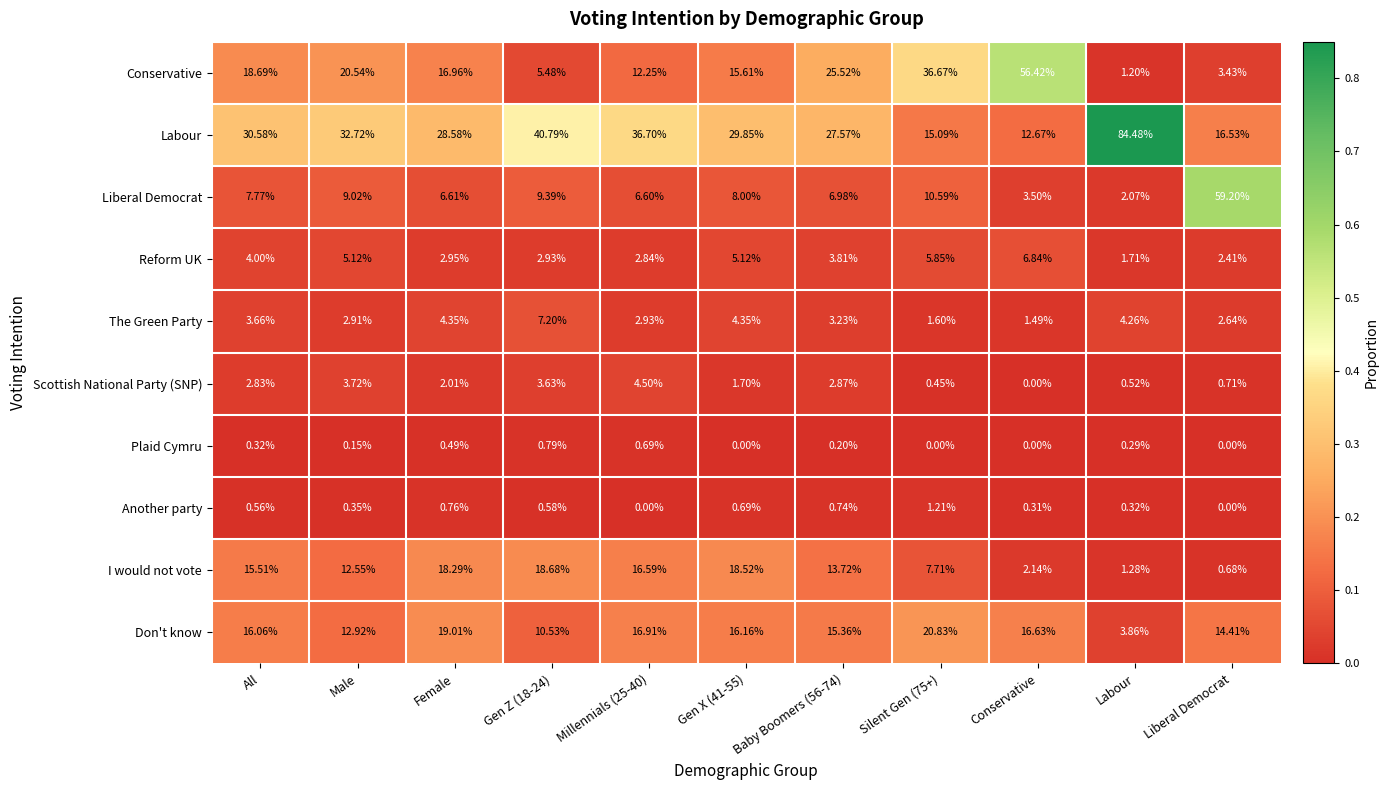

Rank the series by their maximum value, from lowest to highest.

Plaid Cymru, Another party, Scottish National Party (SNP), Reform UK, The Green Party, I would not vote, Don't know, Conservative, Liberal Democrat, Labour